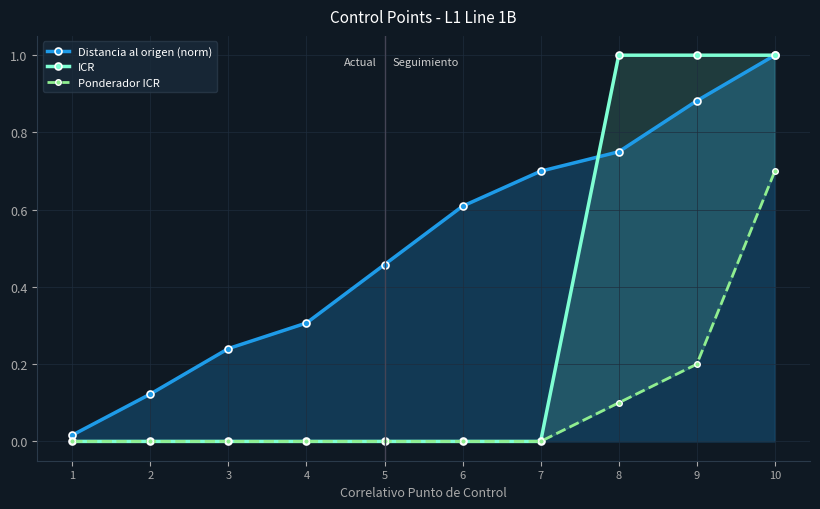

Count the Ponderador ICR values in the range 0 to 1.

10